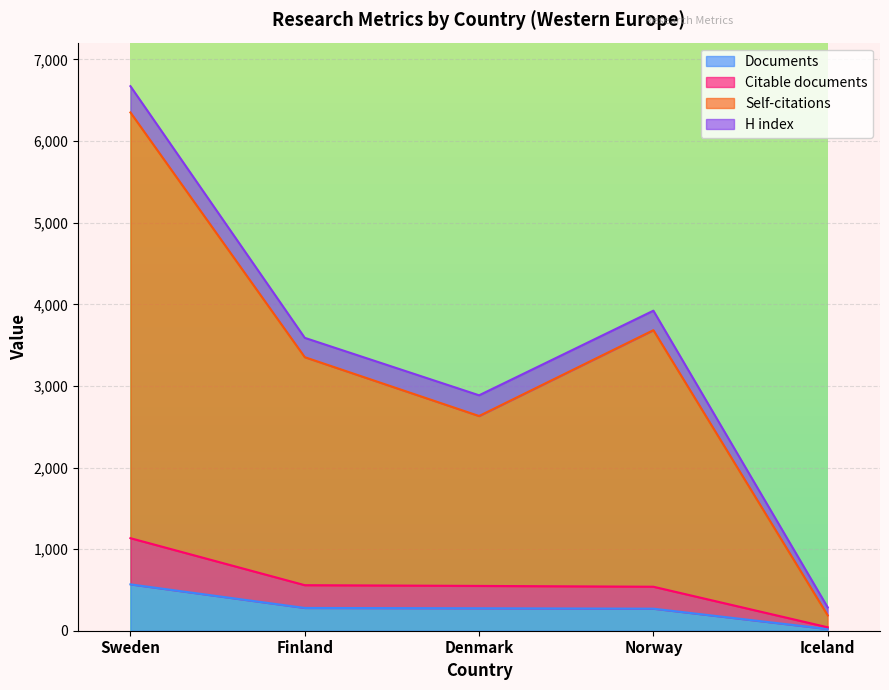

At which category is the sum across all series the highest?

Sweden